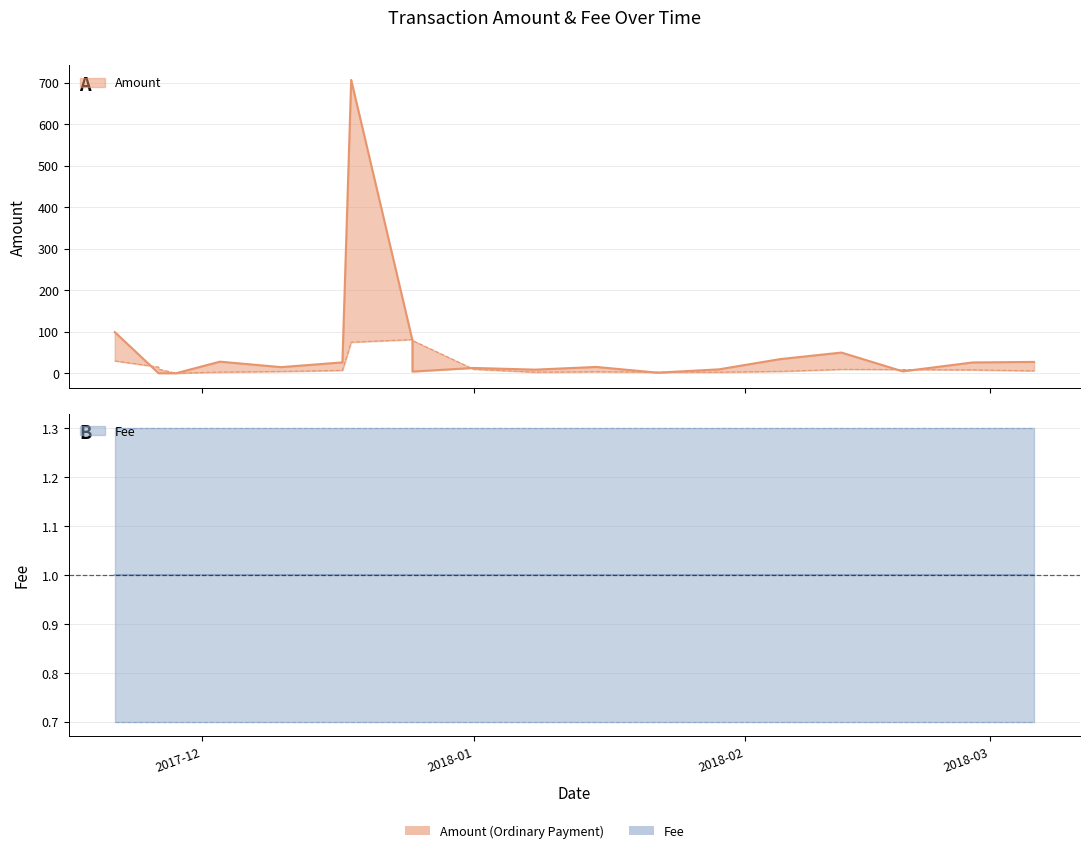

Where is the first local maximum?

2017-12-03